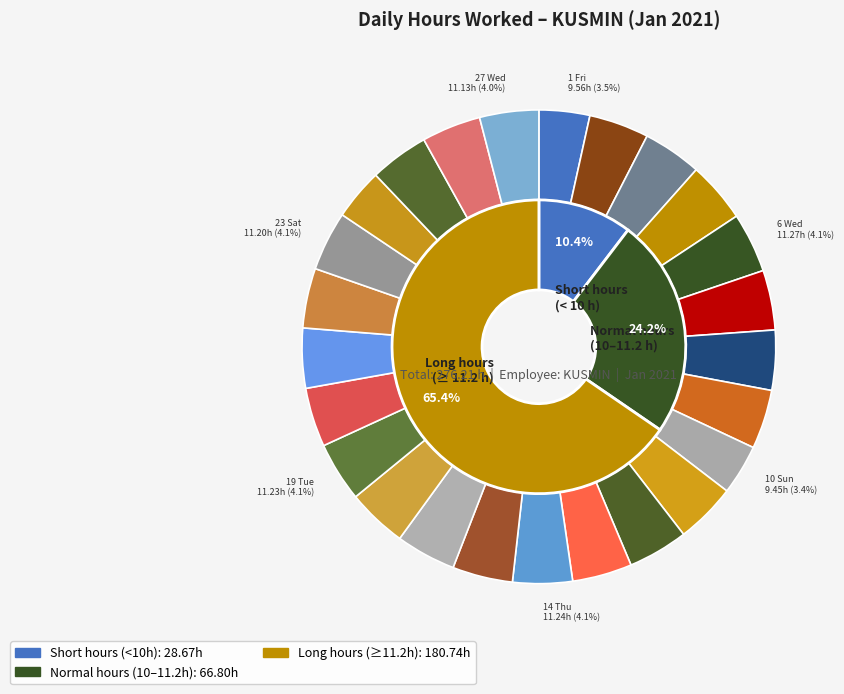

What percentage is the 1 Fri slice, to the nearest percent?

3%